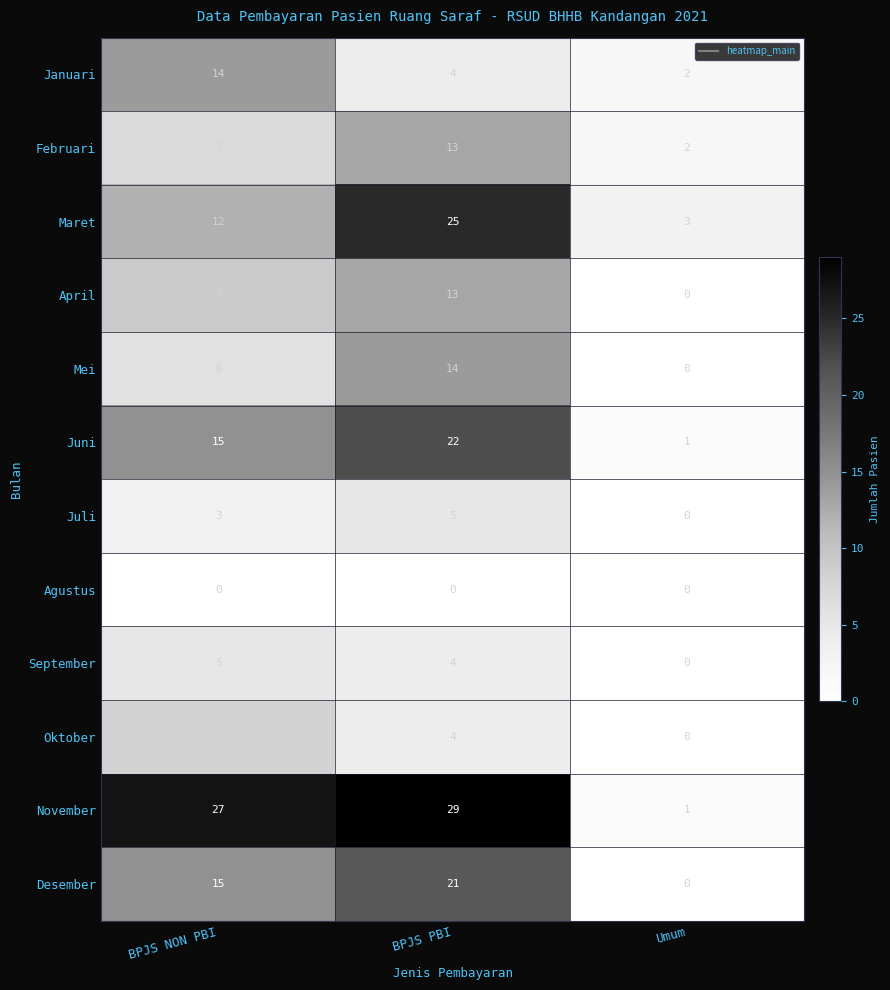

How many distinct data groups are displayed?

12